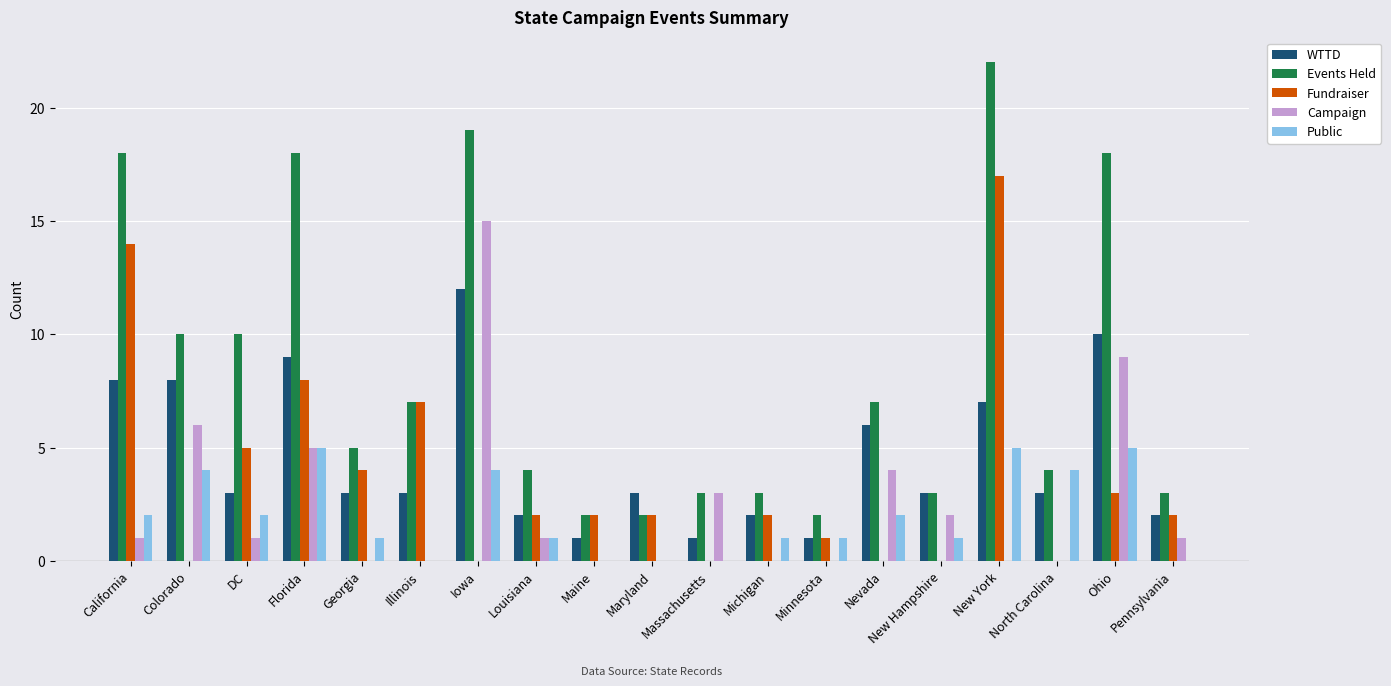

Is the value of WTTD at Maine greater than the value of Campaign at New Hampshire?

No